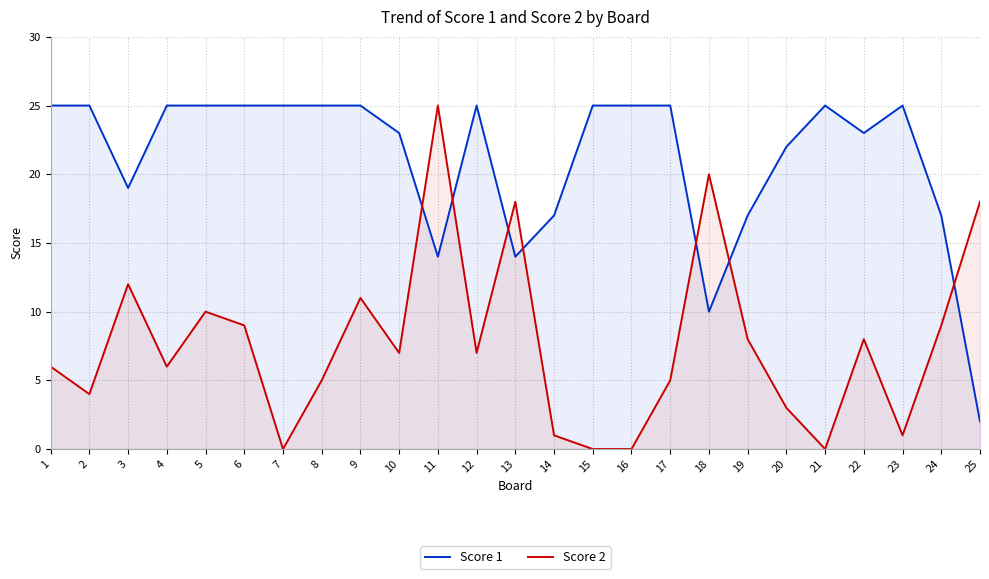

In Score 2, how many points are lower than both neighbors (excluding endpoints)?

7